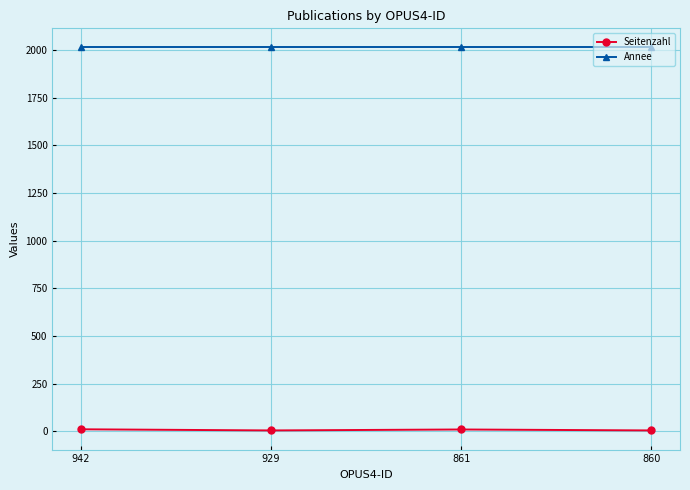

How many lines are shown in the chart?

2